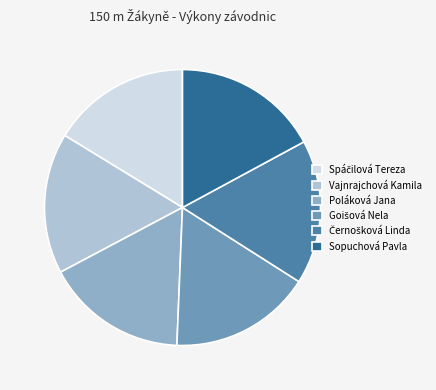

Is it true that Sopuchová Pavla is 17% of the pie?

True